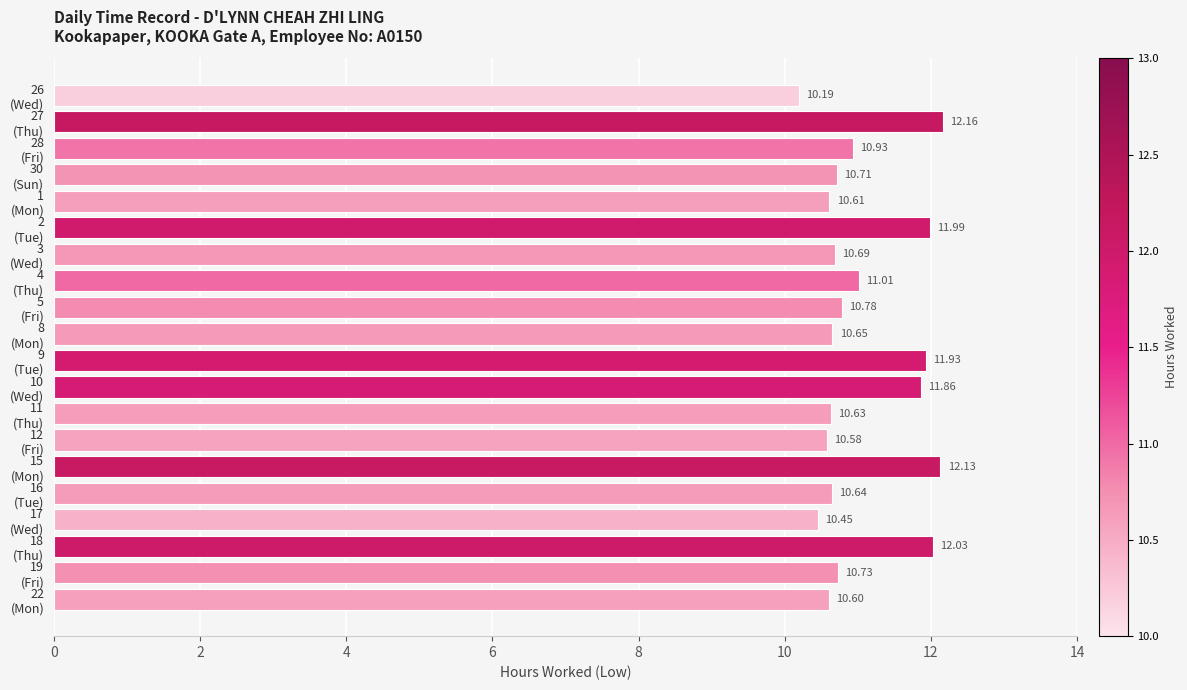

What is the difference between the maximum and second lowest values?

1.7